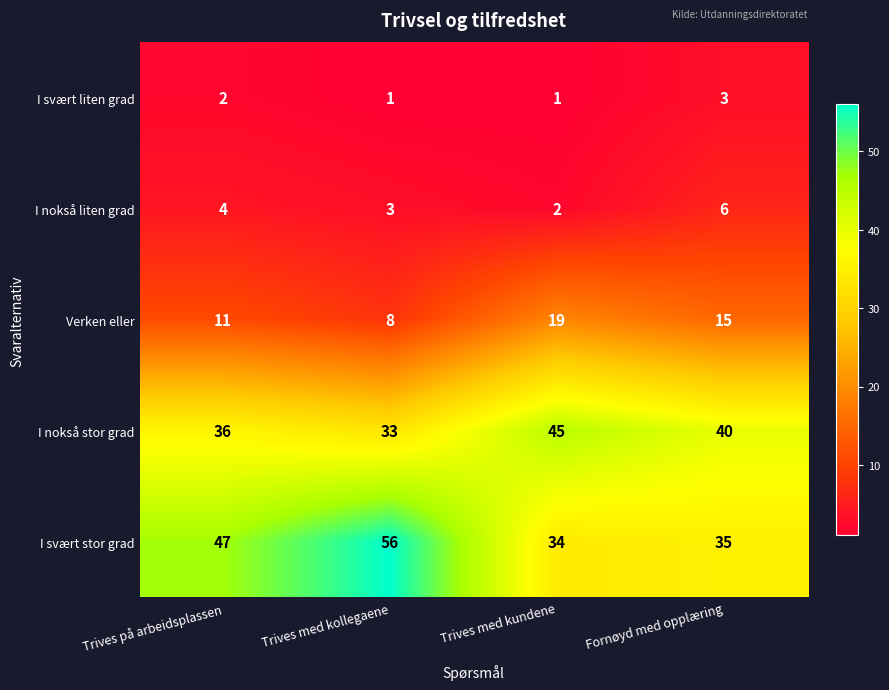

What is the difference between the I nokså liten grad values at Trives med kollegaene and Fornøyd med opplæring?

3